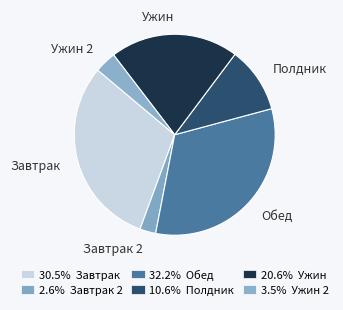

Is the sum of Полдник and Обед greater than half?

No